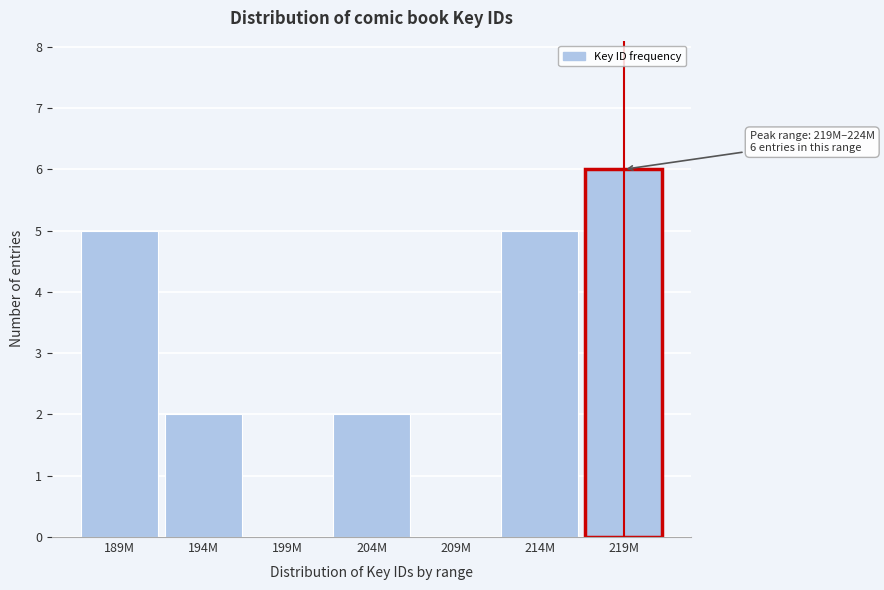

Reading left to right, what are all the values shown in this chart?

189M=5	194M=2	199M=0	204M=2	209M=0	214M=5	219M=6